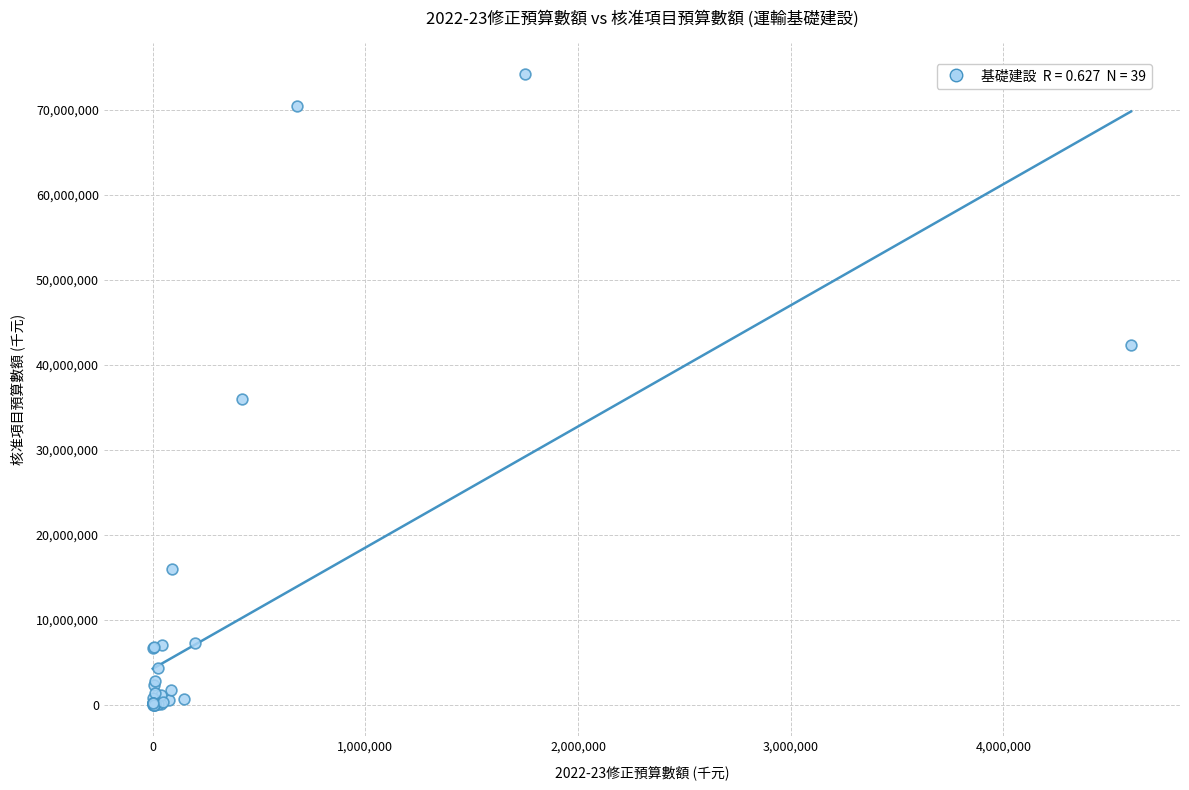

What Y value in the scatter plot is closest to 37089550?

36038900